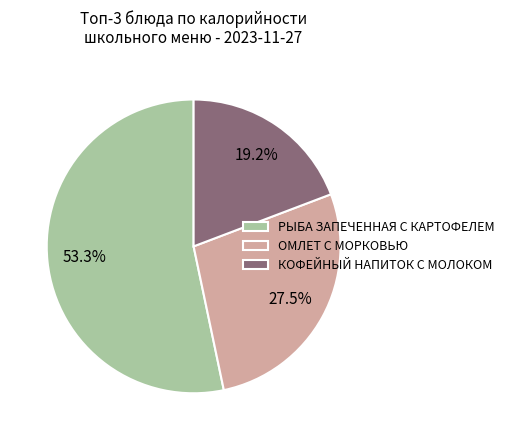

Rank the categories by value from highest to lowest.

РЫБА ЗАПЕЧЕННАЯ С КАРТОФЕЛЕМ, ОМЛЕТ С МОРКОВЬЮ, КОФЕЙНЫЙ НАПИТОК С МОЛОКОМ